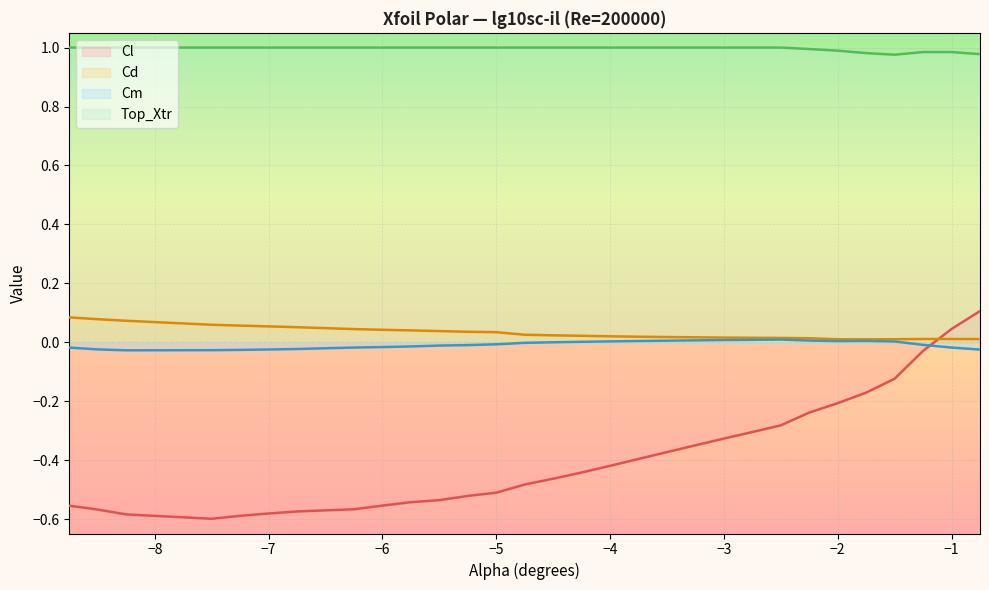

What value does the Cd series have at -7.25?

0.1